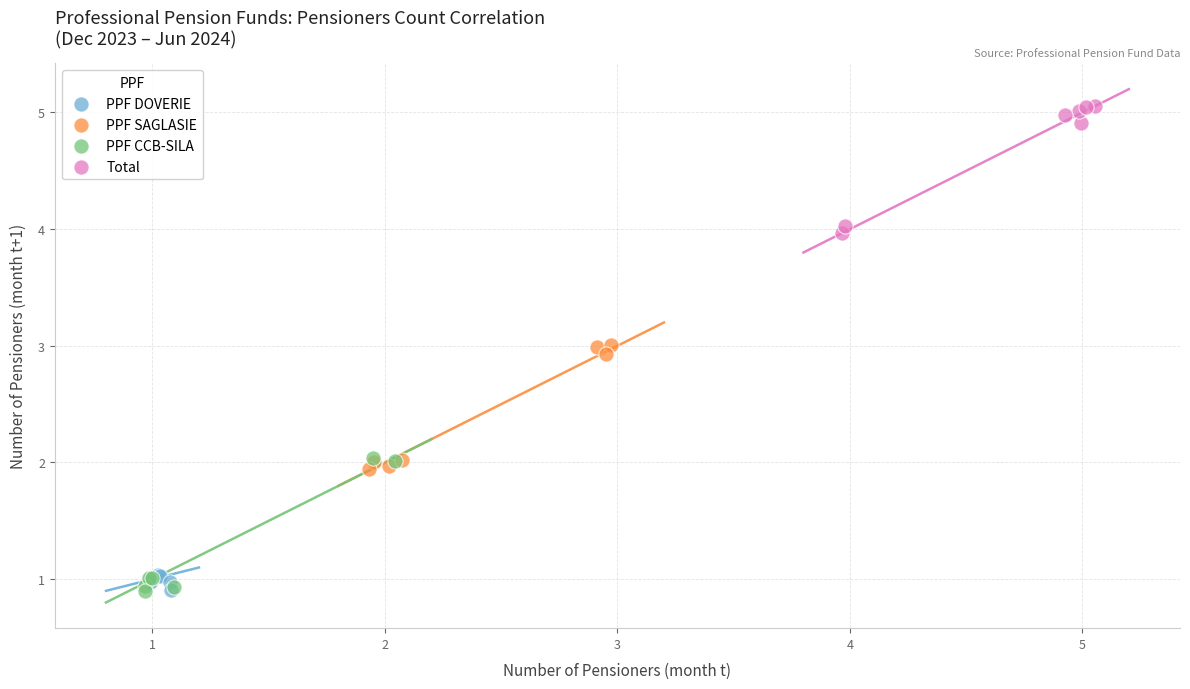

Which series contains the highest Y value?

Total